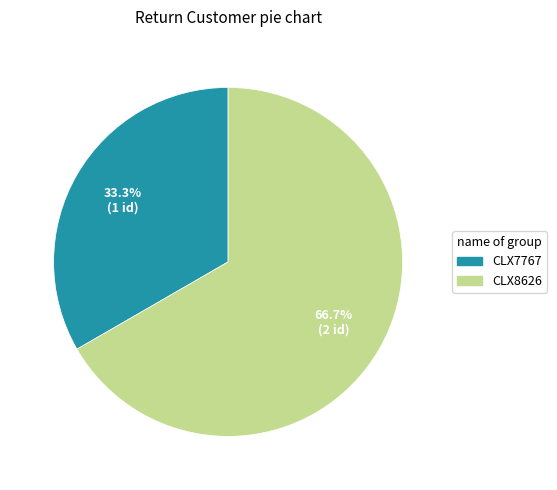

To the nearest percent, what portion does CLX7767 represent?

33%